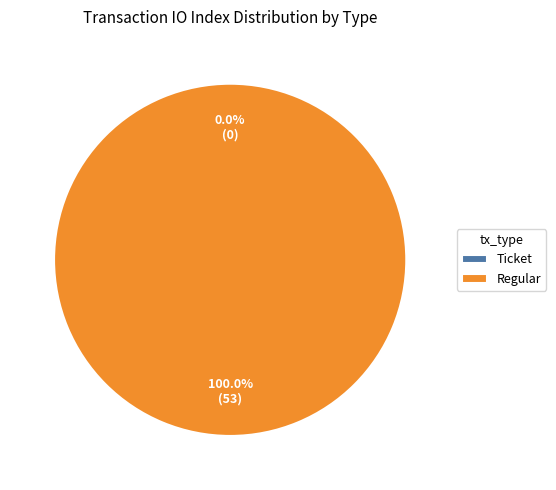

Rank the categories by value from highest to lowest.

Regular, Ticket